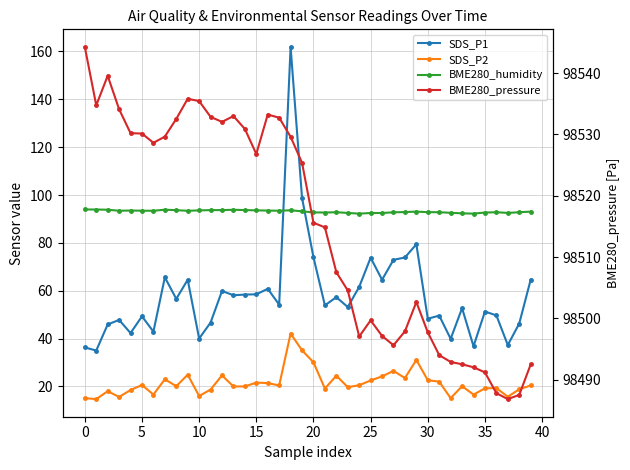

True or false: BME280_pressure and BME280_humidity cross at least once.

False